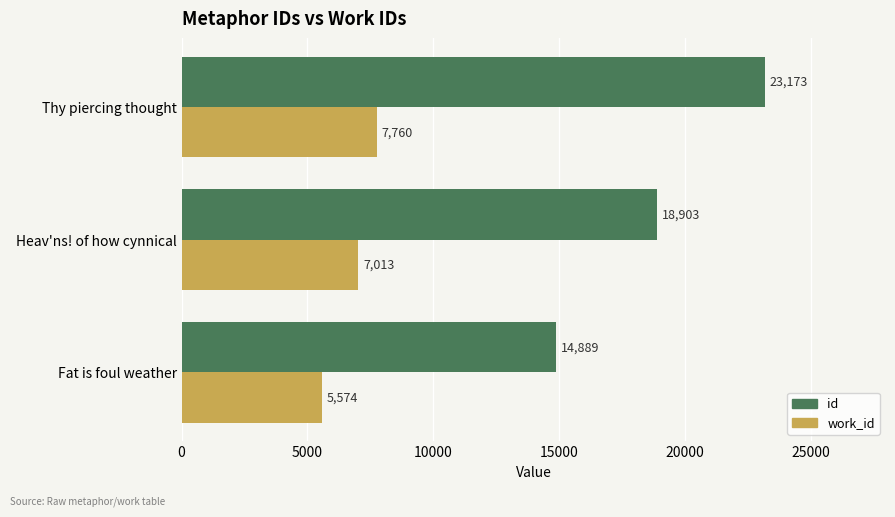

How many values in the work_id series are below 7013?

1